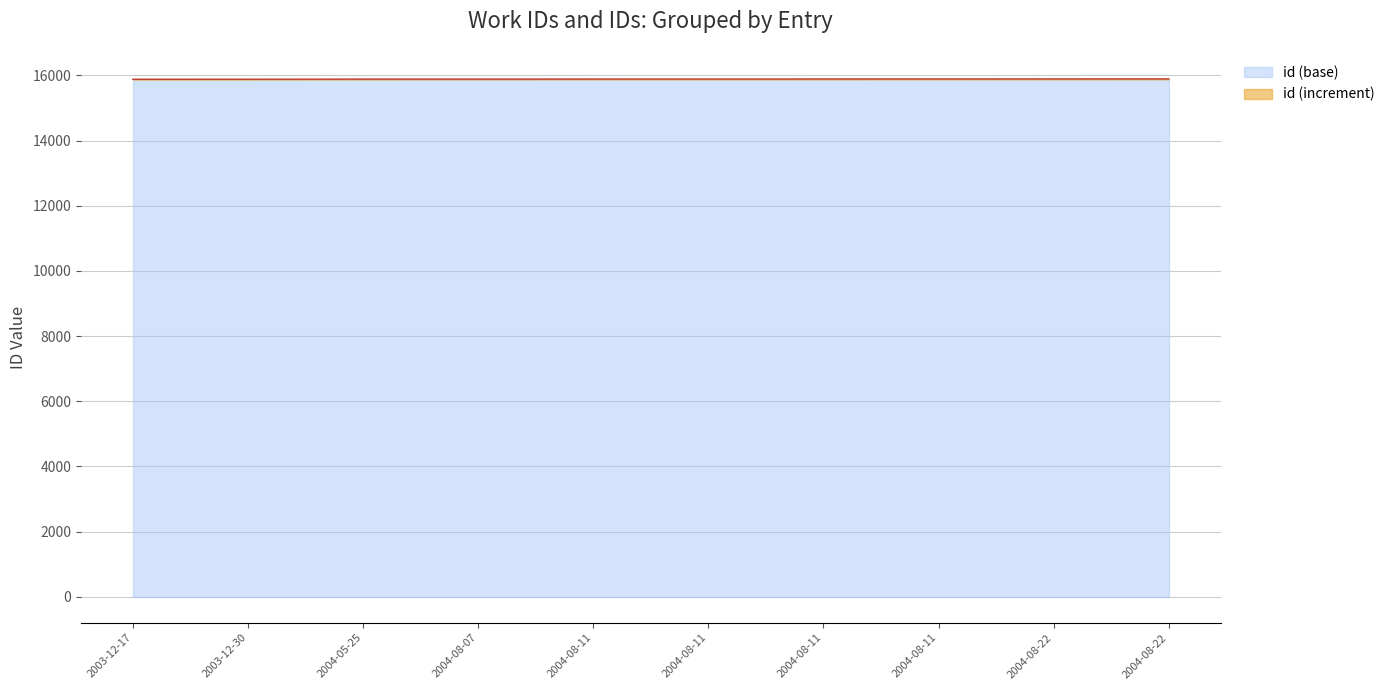

What is the average value?

15889